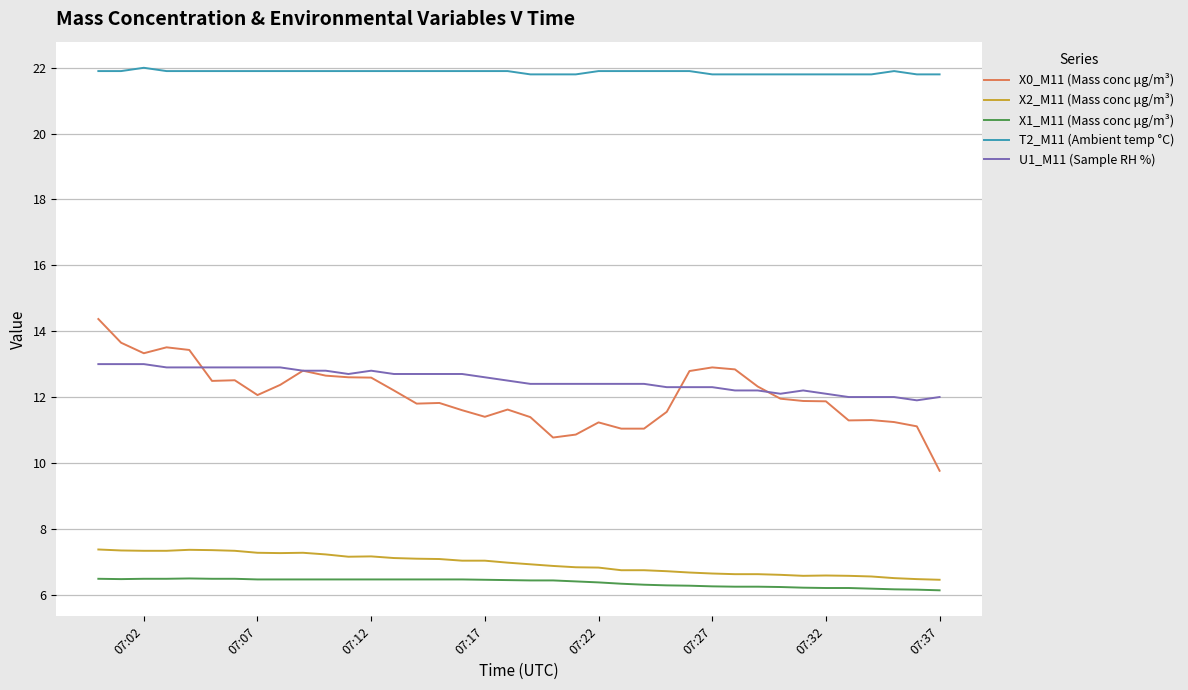

Which series has the largest range (max minus min)?

X0_M11 (Mass conc μg/m³)